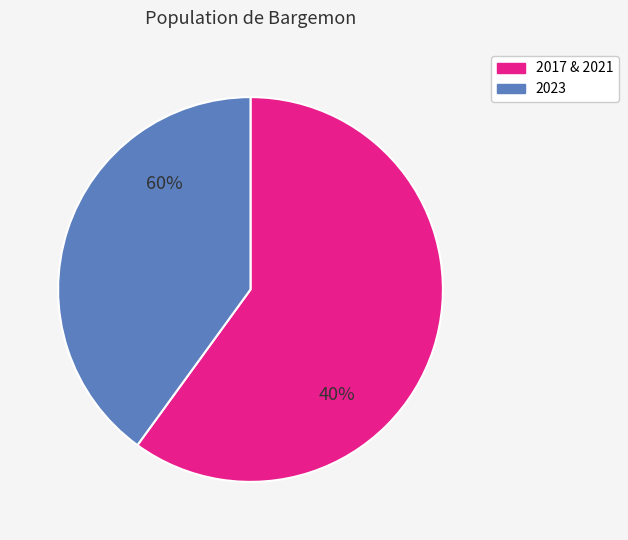

Is January 09 the majority of the pie?

No